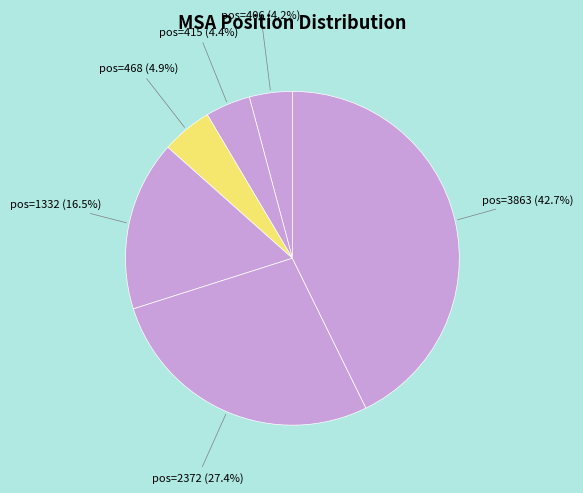

Count the number of slices in the pie.

6